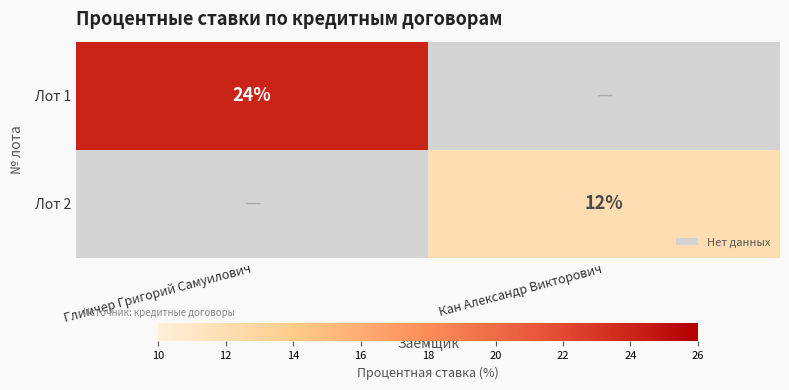

The Лот 1 series shows 33 at Глимчер Григорий Самуилович. True or false?

False